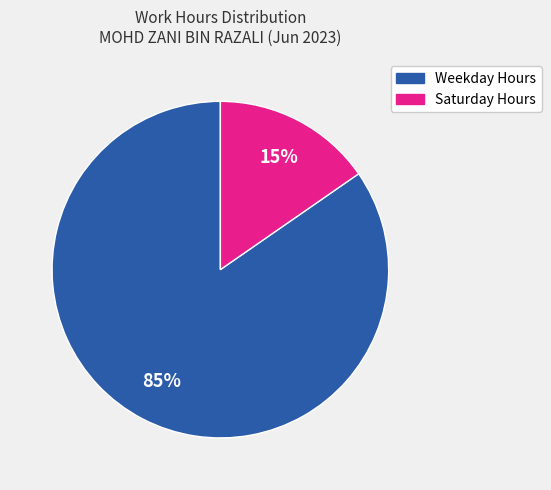

How many segments does this pie chart have?

2